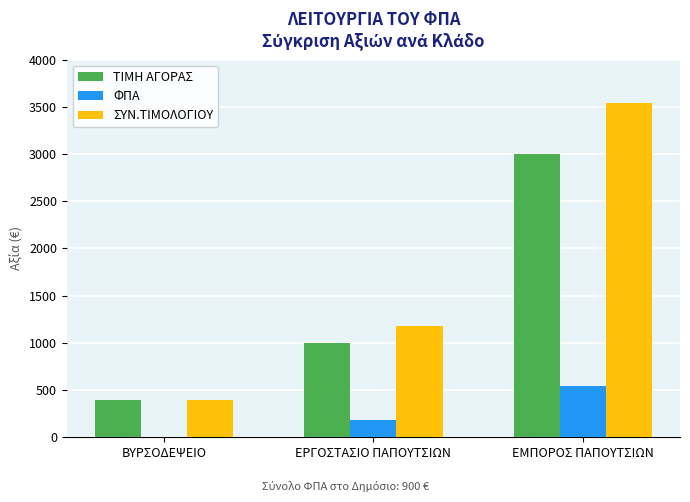

The ΣΥΝ.ΤΙΜΟΛΟΓΙΟΥ series shows 400 at ΒΥΡΣΟΔΕΨΕΙΟ. True or false?

True